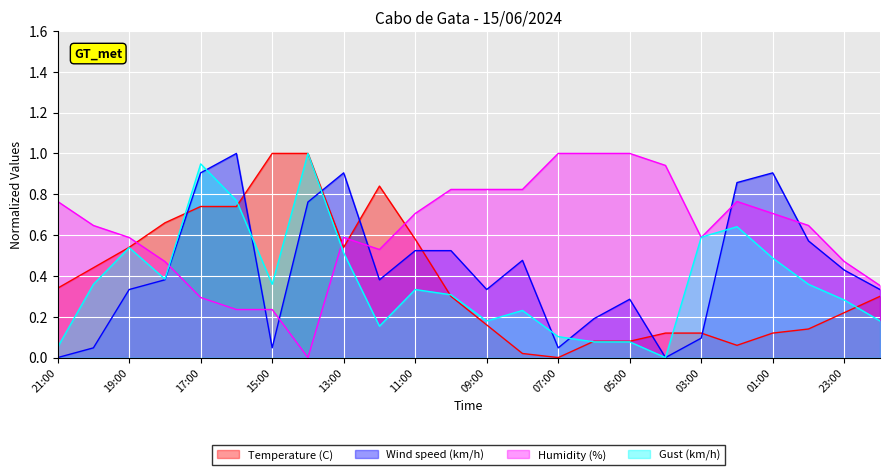

Which series ends up on top after the final intersection of Humidity (%) and Temperature (C)?

Humidity (%)